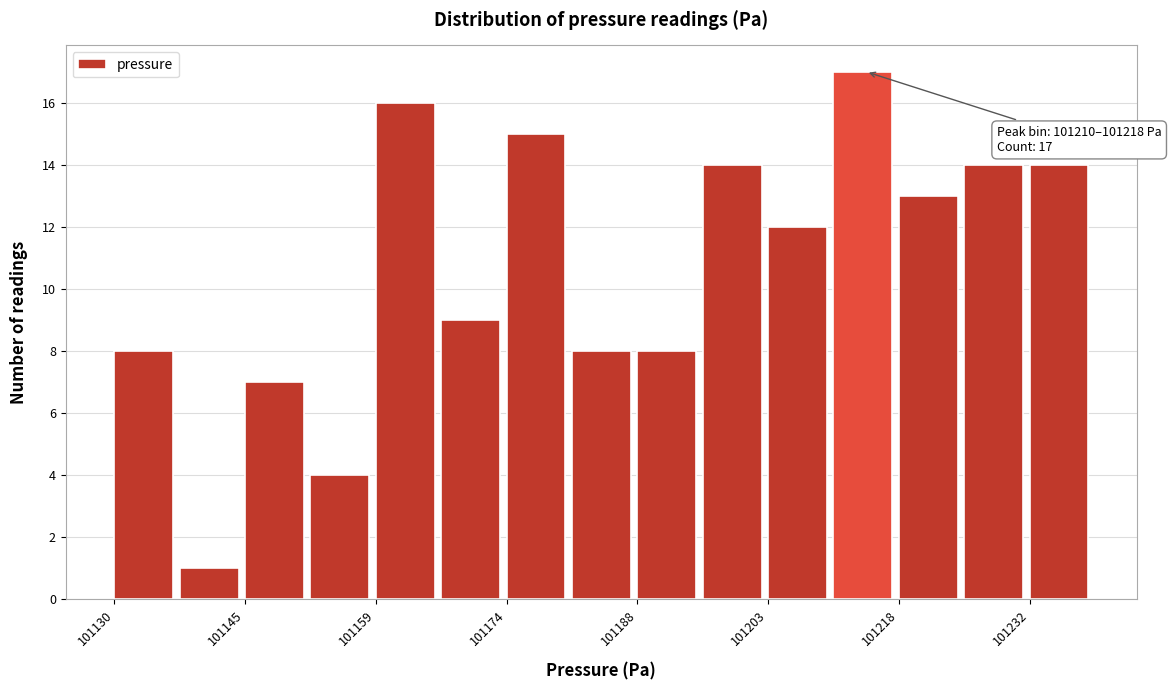

Around what value on the x-axis is the tallest bar? Give the approximate position of its centre, as read against the axis.

101214